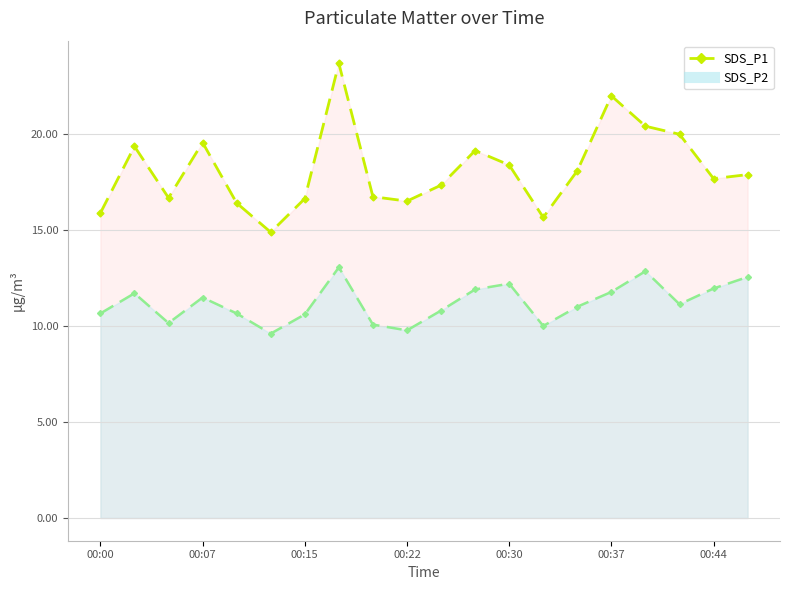

Is it true that the value at 17 is 20.0?

True